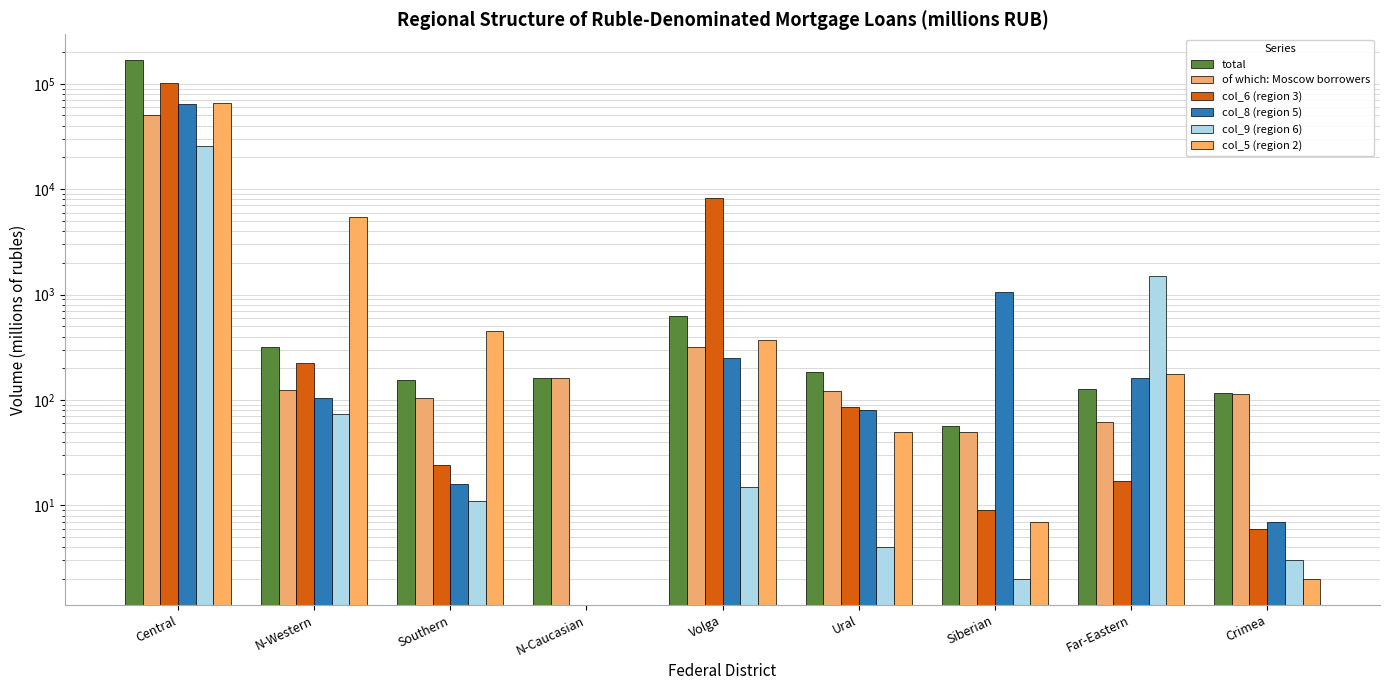

Rank the categories by col_8 (region 5) value from highest to lowest.

Central, Siberian, Volga, Far-Eastern, N-Western, Ural, Southern, Crimea, N-Caucasian